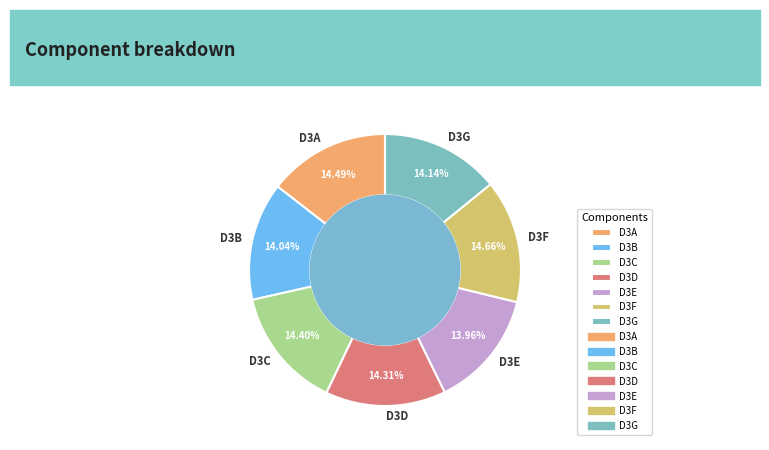

To the nearest percent, what portion does D3G represent?

14%